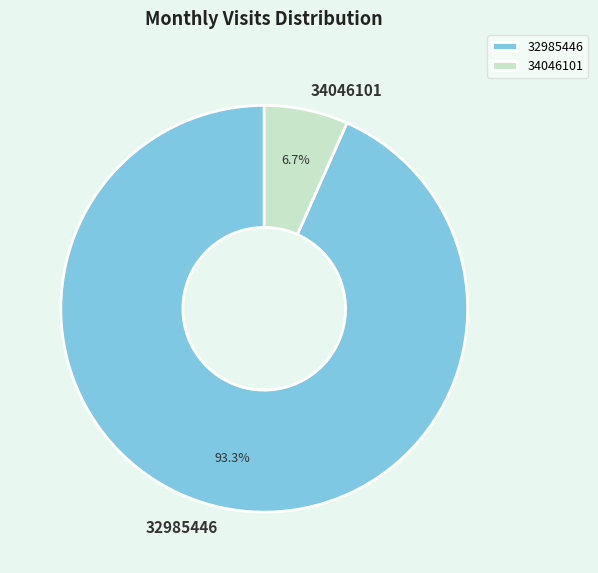

Between 32985446 and 34046101, which is larger?

32985446